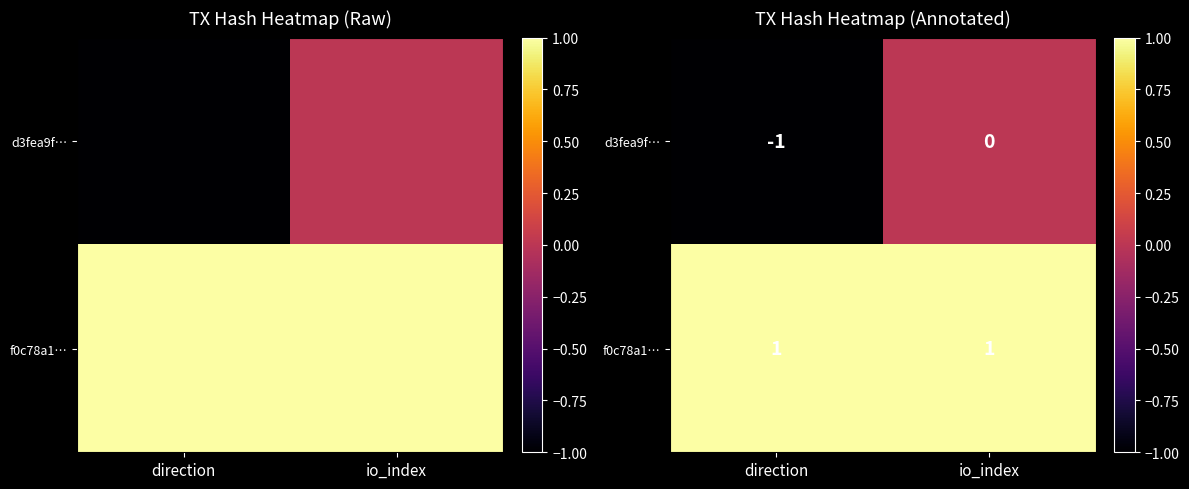

What is the difference between the highest and lowest values at io_index?

1